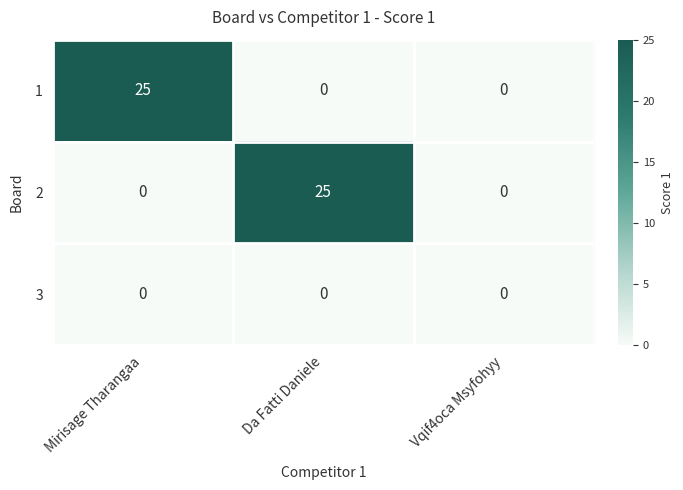

Is the value of 3 at Da Fatti Daniele greater than the value of 1 at Mirisage Tharangaa?

No